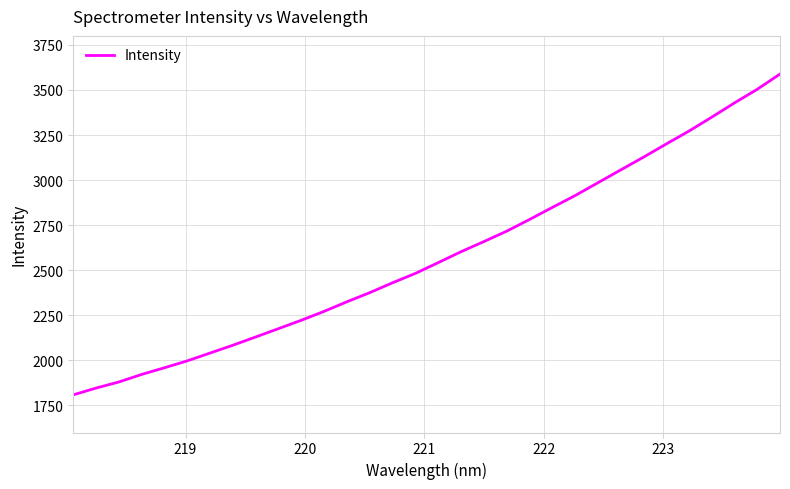

What is the maximum value shown in the chart?

3588.2